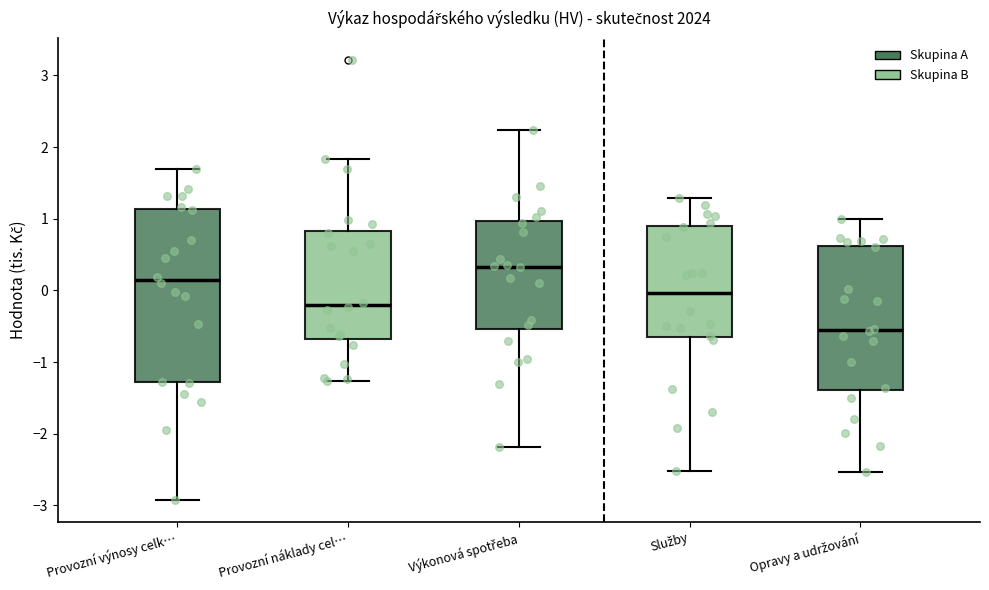

Comparing the boxes themselves (not the whiskers), which one is the tallest?

Provozní výnosy celk…